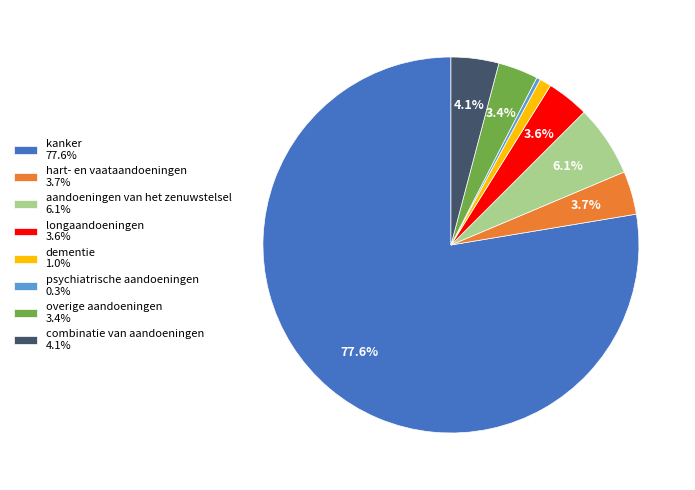

To the nearest percent, what portion does kanker represent?

78%